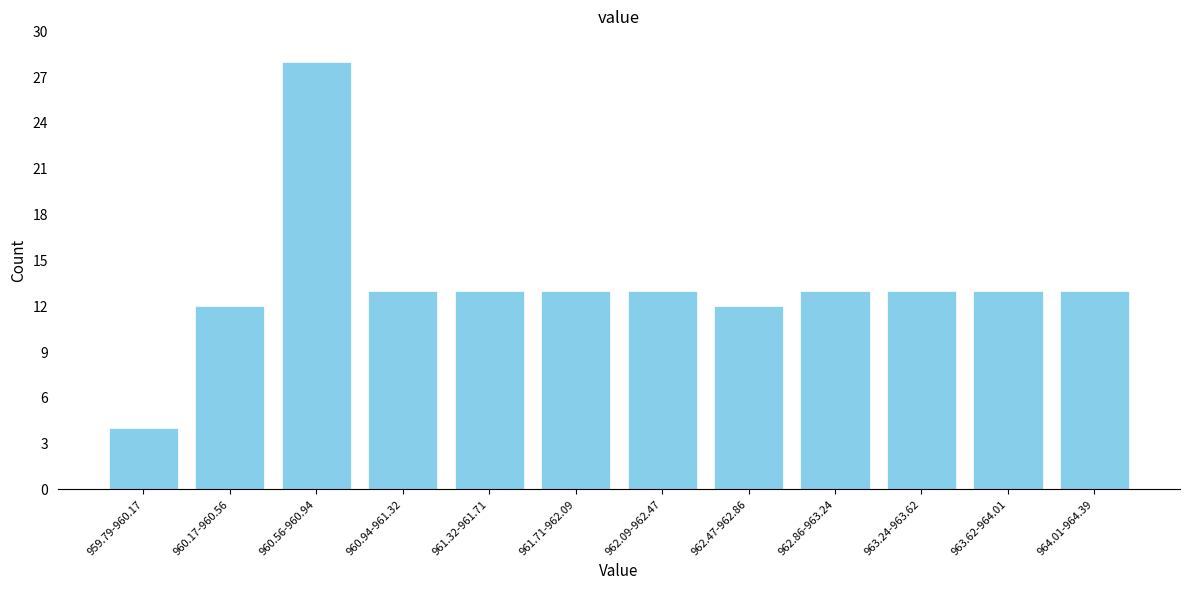

Reading left to right, list all the values displayed in this chart.

959.79-960.17=4	960.17-960.56=12	960.56-960.94=28	960.94-961.32=13	961.32-961.71=13	961.71-962.09=13	962.09-962.47=13	962.47-962.86=12	962.86-963.24=13	963.24-963.62=13	963.62-964.01=13	964.01-964.39=13